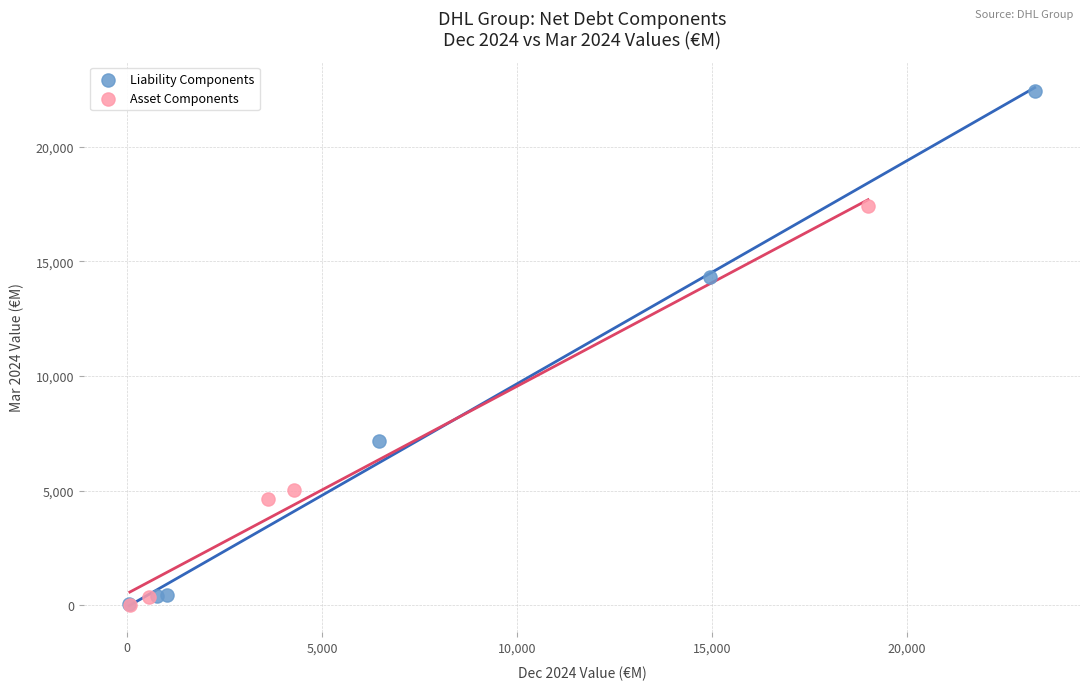

Which series contains the highest Y value?

Liability Components